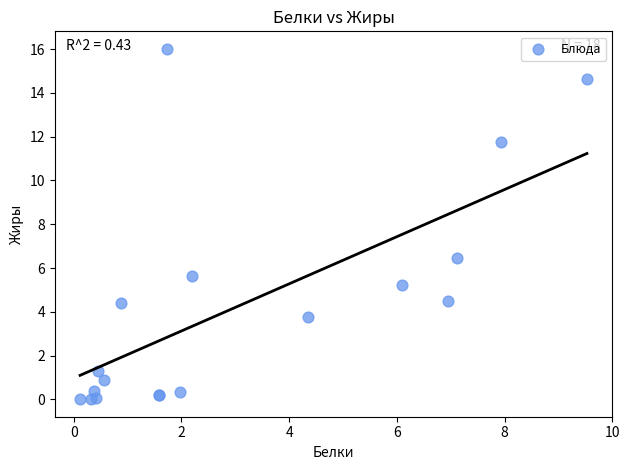

What Y value in the scatter plot is closest to 8?

6.5